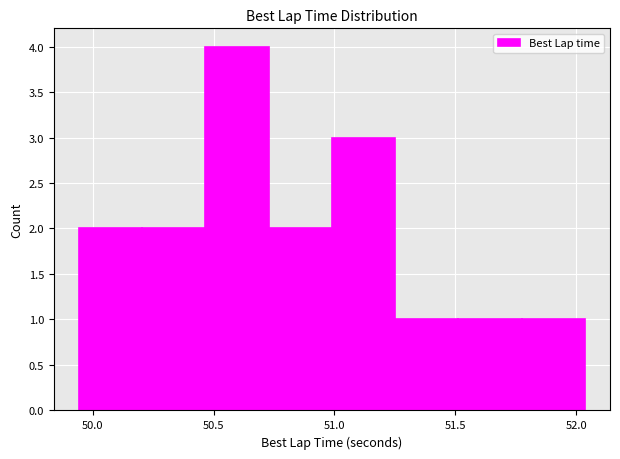

Reading left to right, transcribe this chart: for each bar, give the range it covers on the x-axis and its height. Neither the bar edges nor the heights are printed on the chart, so give them approximately, as read against the axes.

49.95 to 50.20: 2
50.20 to 50.45: 2
50.45 to 50.75: 4
50.75 to 51.00: 2
51.00 to 51.25: 3
51.25 to 51.50: 1
51.50 to 51.75: 1
51.75 to 52.05: 1